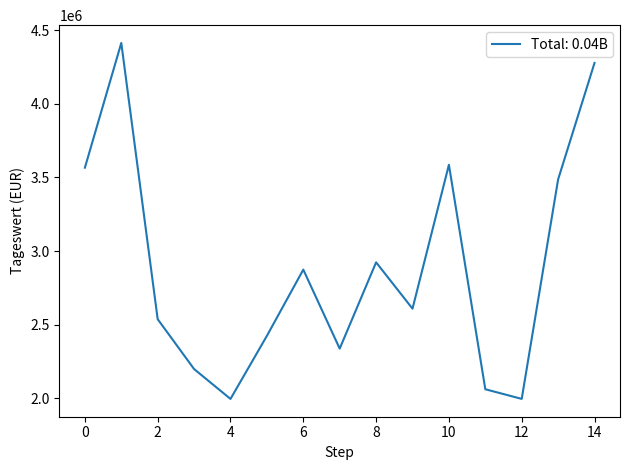

What is the difference between the maximum and minimum values?

2417111.5